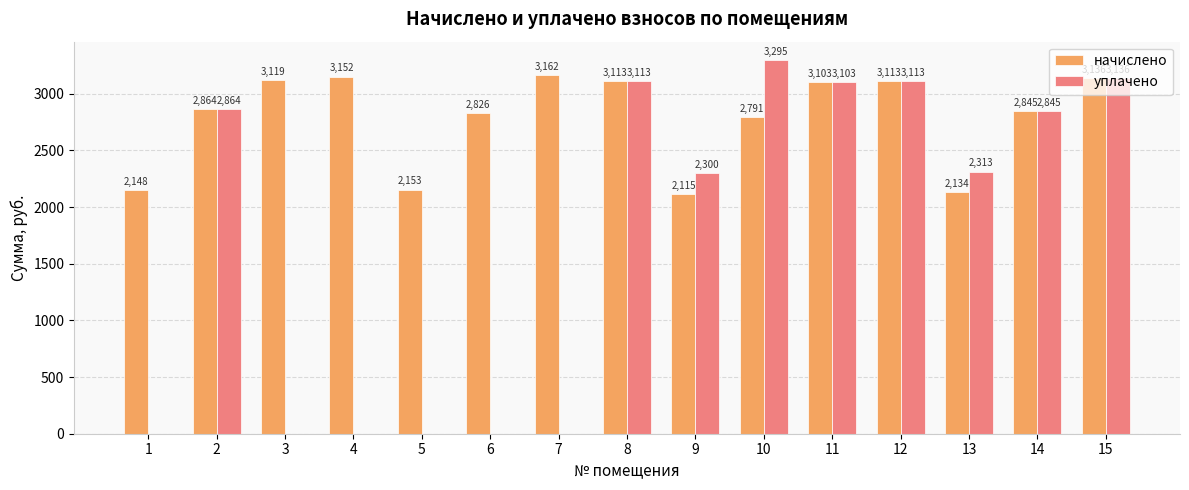

What is the maximum value shown in the chart?

3295.3